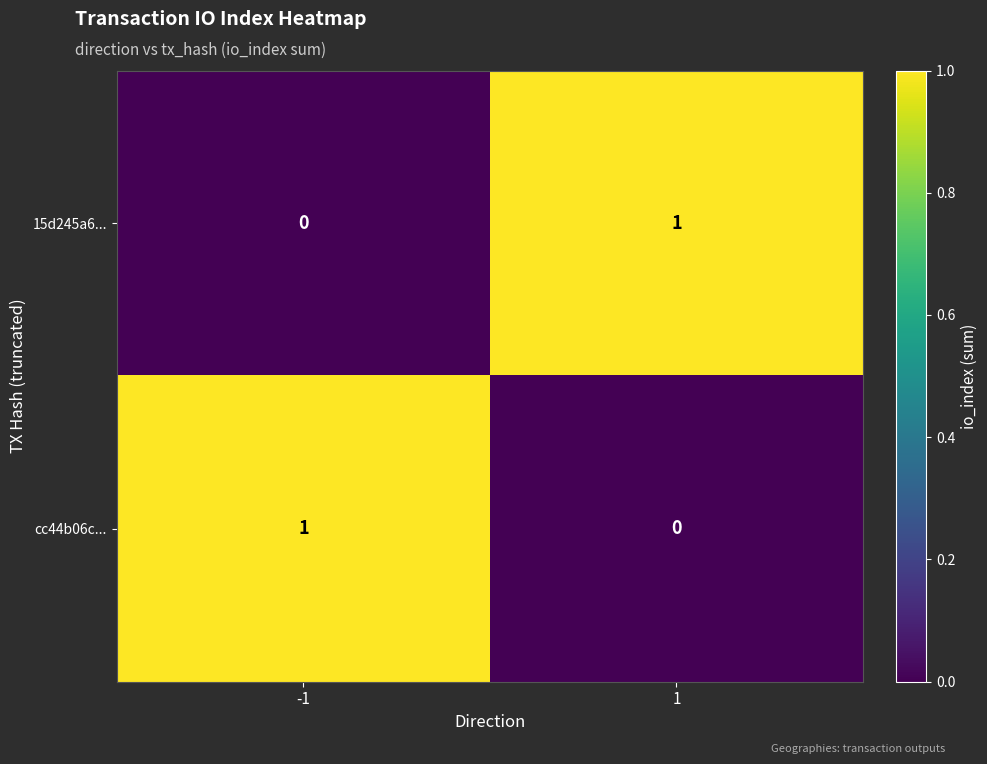

At -1, list the series in order from smallest to largest.

15d245a6..., cc44b06c...